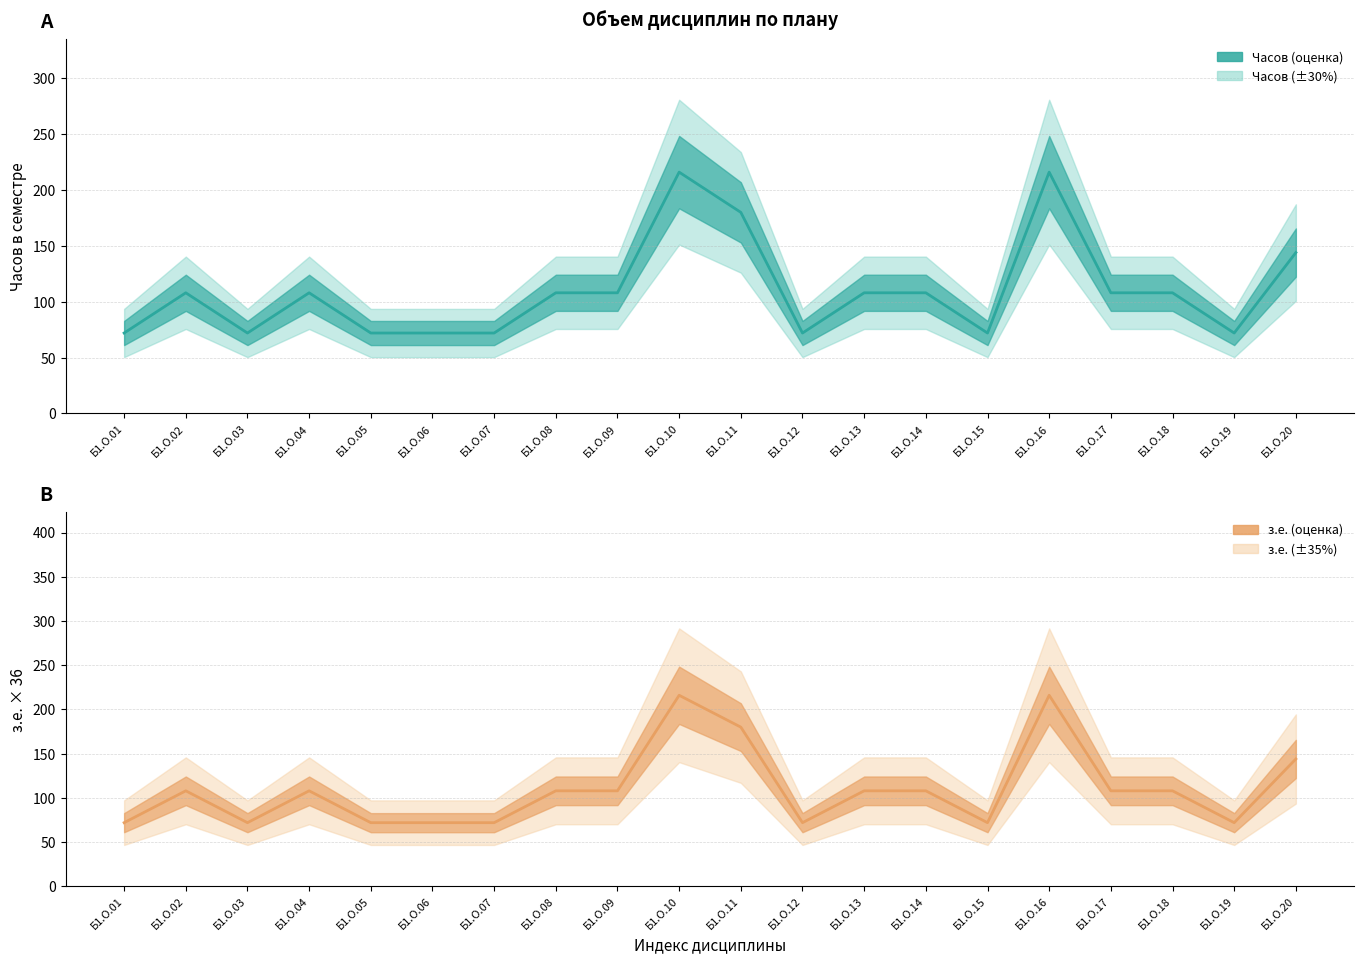

True or false: Часов (центр) and з.е. (центр) intersect in this chart.

False